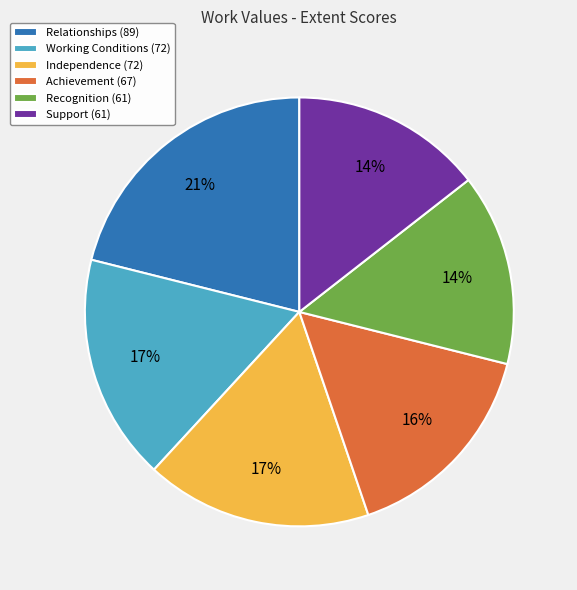

How many slices are in this pie chart?

6